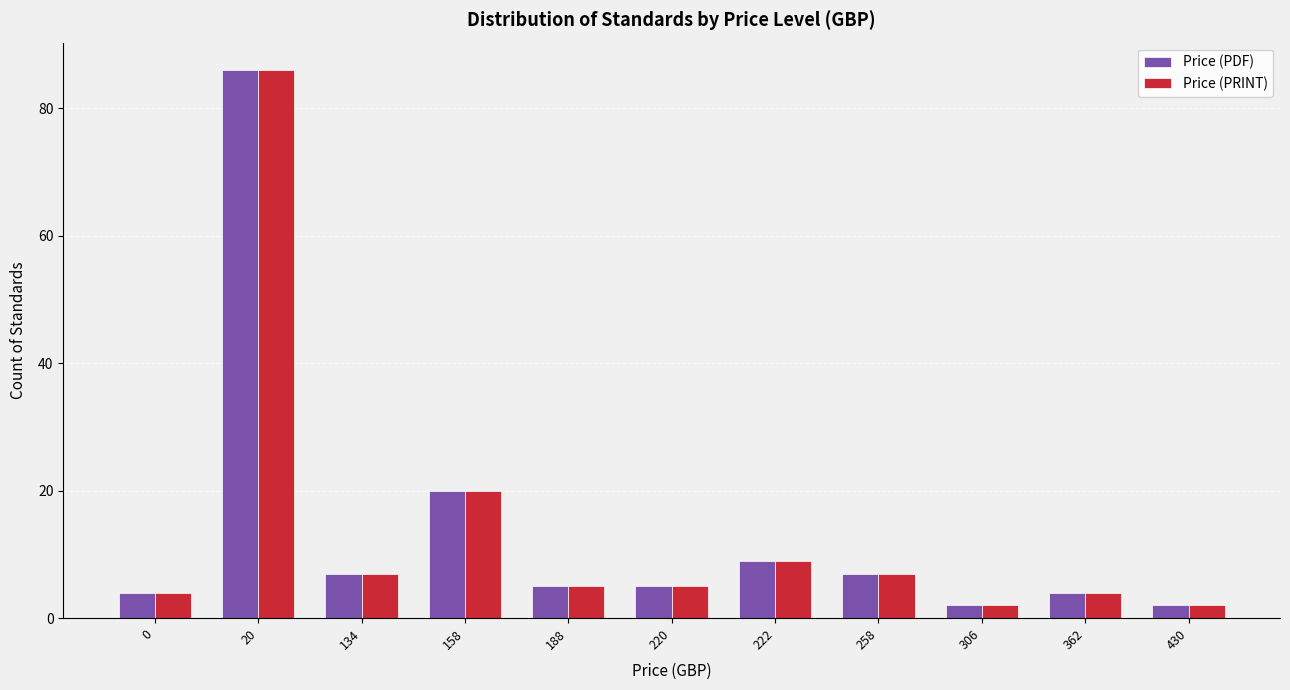

Are the bars horizontal?

No